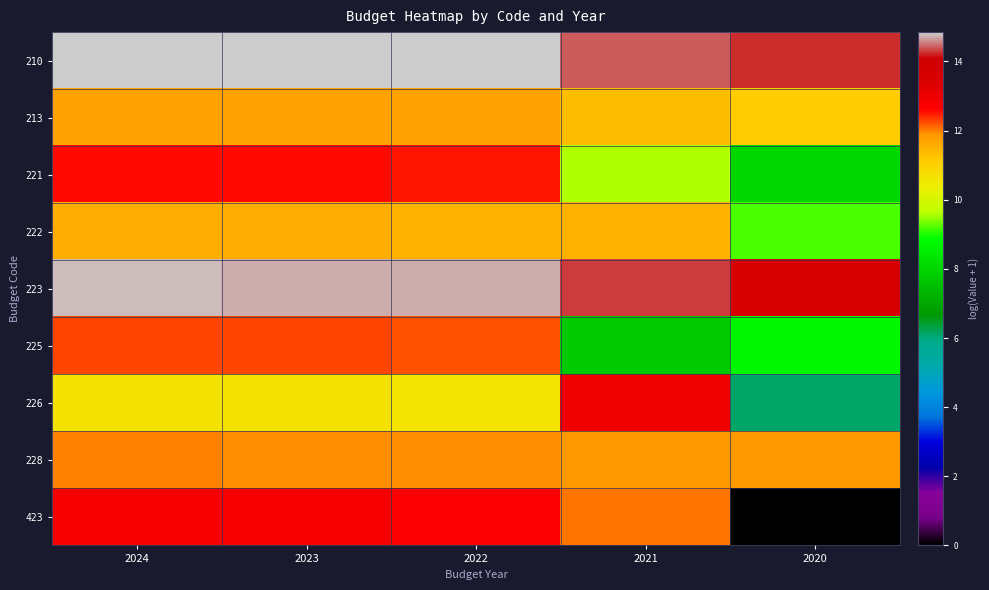

Reading left to right, list all the values displayed in this chart.

210: 2024=14.8	2023=14.8	2022=14.8	2021=14.4	2020=14.2
213: 2024=11.8	2023=11.8	2022=11.8	2021=11.4	2020=11.1
221: 2024=12.6	2023=12.6	2022=12.5	2021=9.6	2020=8.0
222: 2024=11.6	2023=11.5	2022=11.5	2021=11.5	2020=9.2
223: 2024=14.7	2023=14.7	2022=14.7	2021=14.3	2020=13.6
225: 2024=12.3	2023=12.2	2022=12.2	2021=7.8	2020=8.8
226: 2024=10.7	2023=10.6	2022=10.6	2021=12.9	2020=6.1
228: 2024=12.0	2023=11.9	2022=11.9	2021=11.8	2020=11.8
423: 2024=12.8	2023=12.7	2022=12.7	2021=12.0	2020=0.0